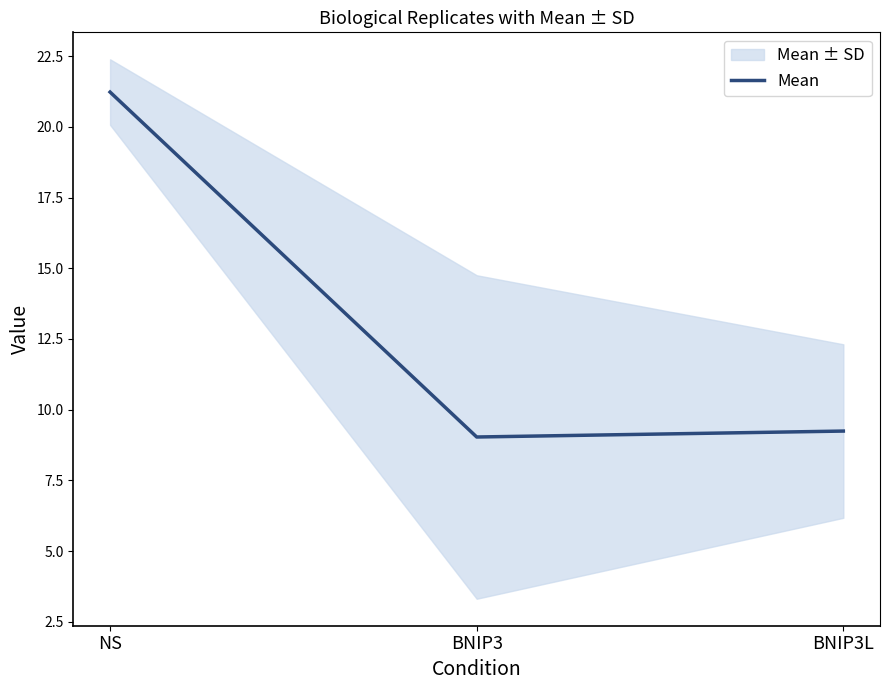

Does the chart display data point markers on the line(s)?

No